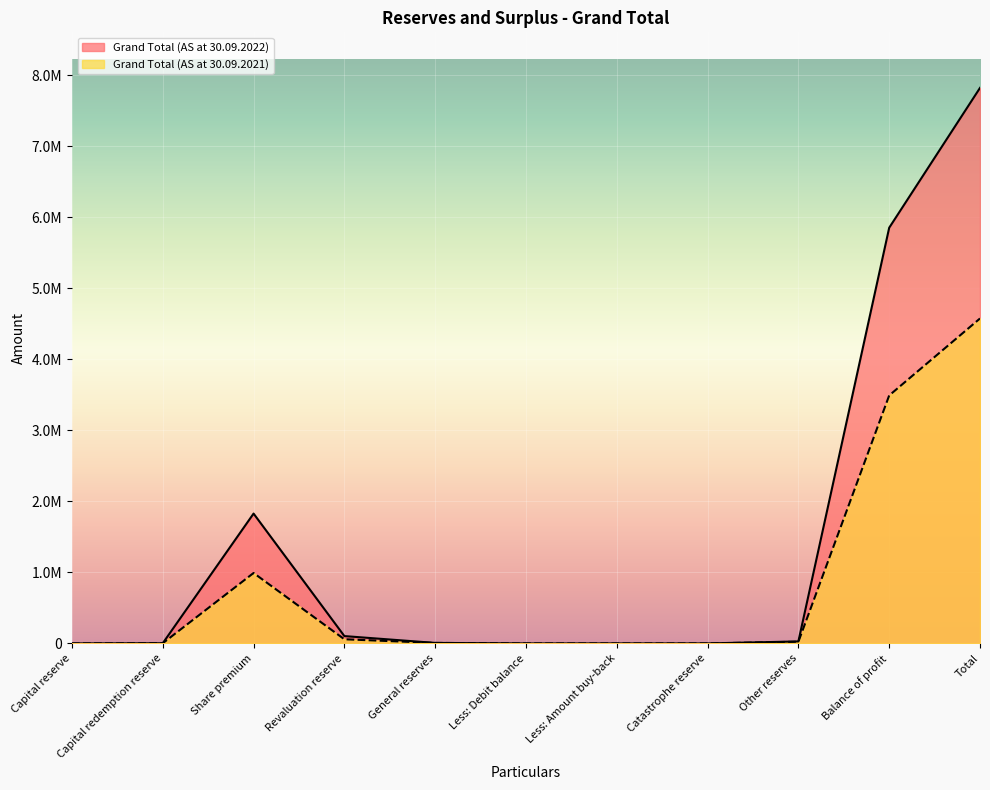

Reading left to right, what are all the values shown in this chart?

Grand Total (AS at 30.09.2022): Capital reserve=0.0	Capital redemption reserve=2588.0	Share premium=1827522.2	Revaluation reserve=103258.1	General reserves=7003.1	Less: Debit balance=0.0	Less: Amount buy-back=0.0	Catastrophe reserve=0.0	Other reserves=28017.8	Balance of profit=5851416.0	Total=7819805.2
Grand Total (AS at 30.09.2021): Capital reserve=0.0	Capital redemption reserve=2588.0	Share premium=991282.0	Revaluation reserve=58431.0	General reserves=7003.1	Less: Debit balance=0.0	Less: Amount buy-back=0.0	Catastrophe reserve=0.0	Other reserves=23946.2	Balance of profit=3490676.8	Total=4573927.1